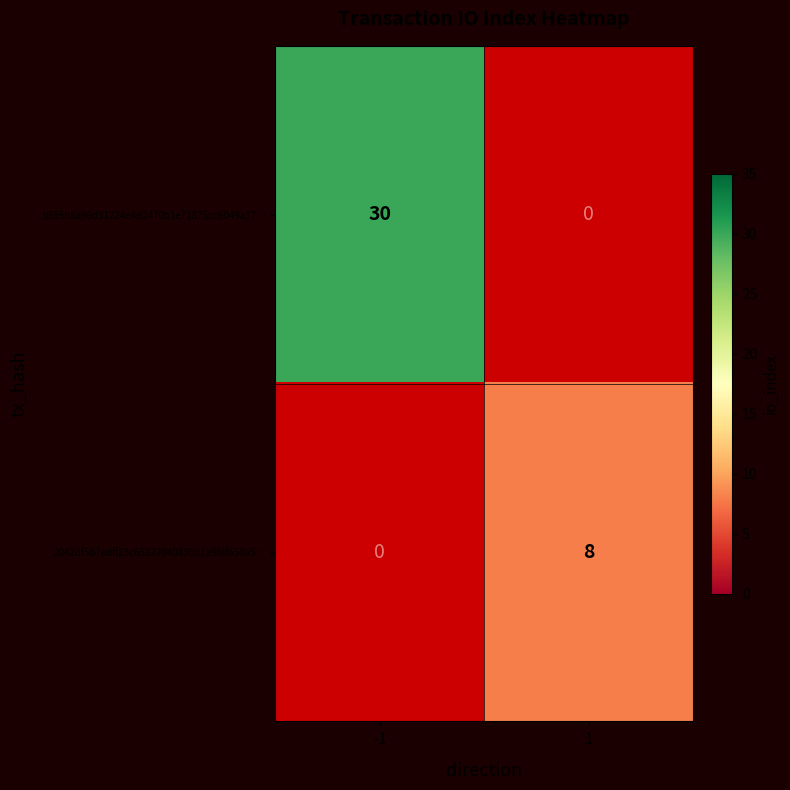

Is the value of 2042df5b7edff23c65227040830b1a9f8f658a5… at 1 greater than the value of b595b8a96d31224e4d2470b1e71875cc6049a37… at -1?

No